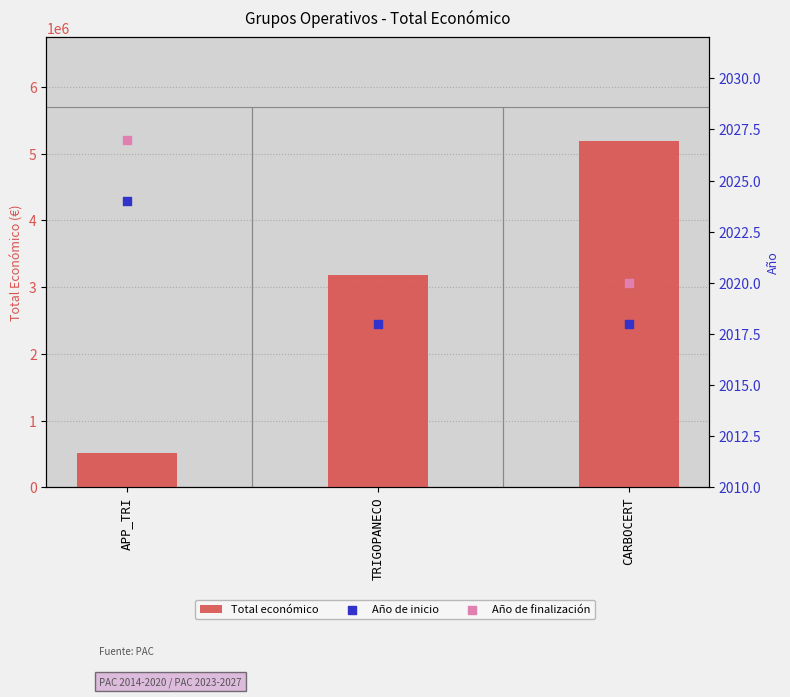

At which category is the sum across all series the highest?

CARBOCERT